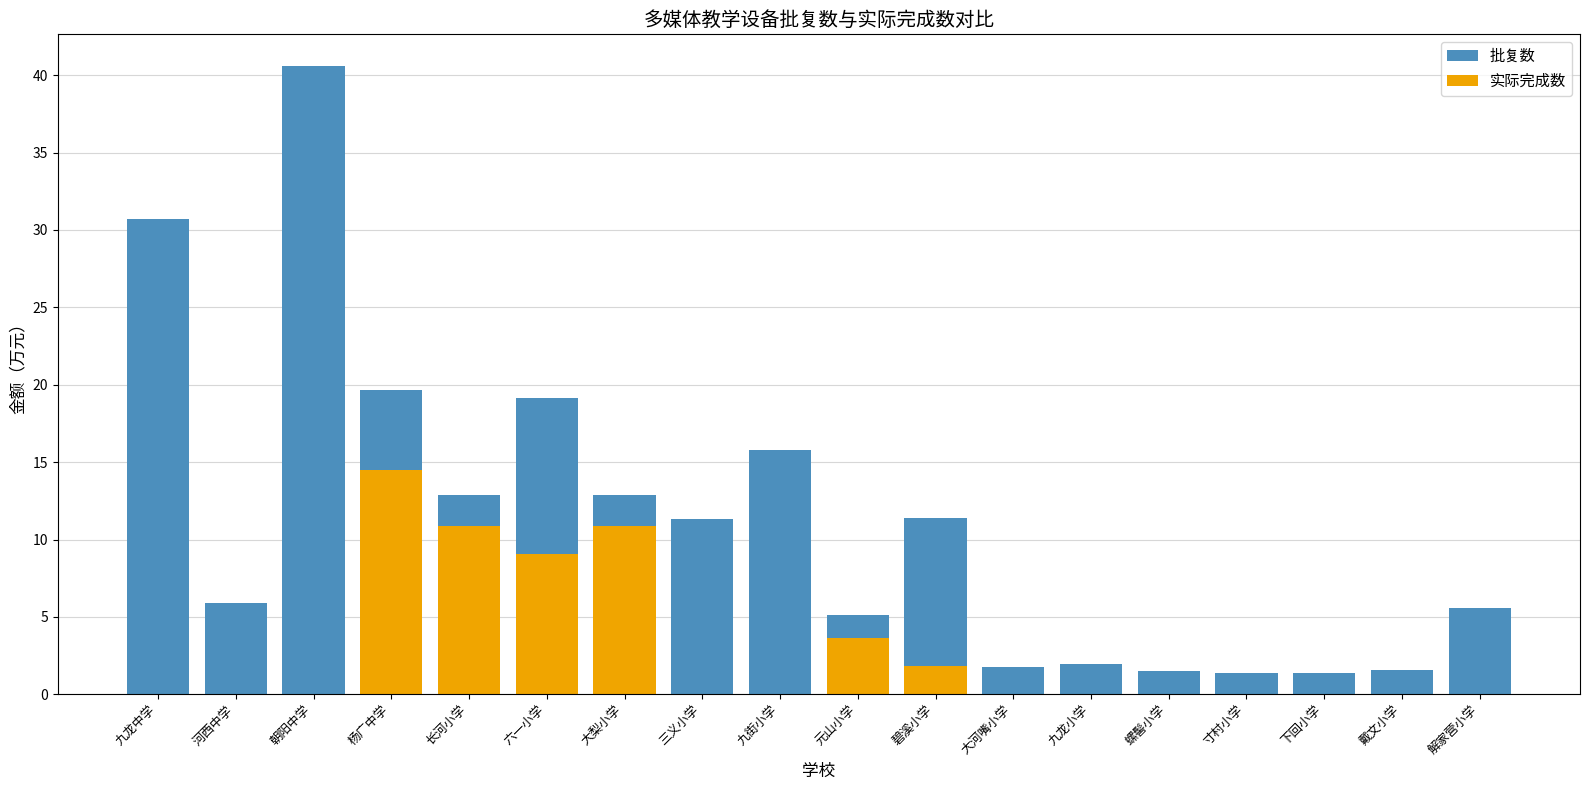

The 实际完成数 series shows 0.0 at 大河嘴小学. True or false?

True